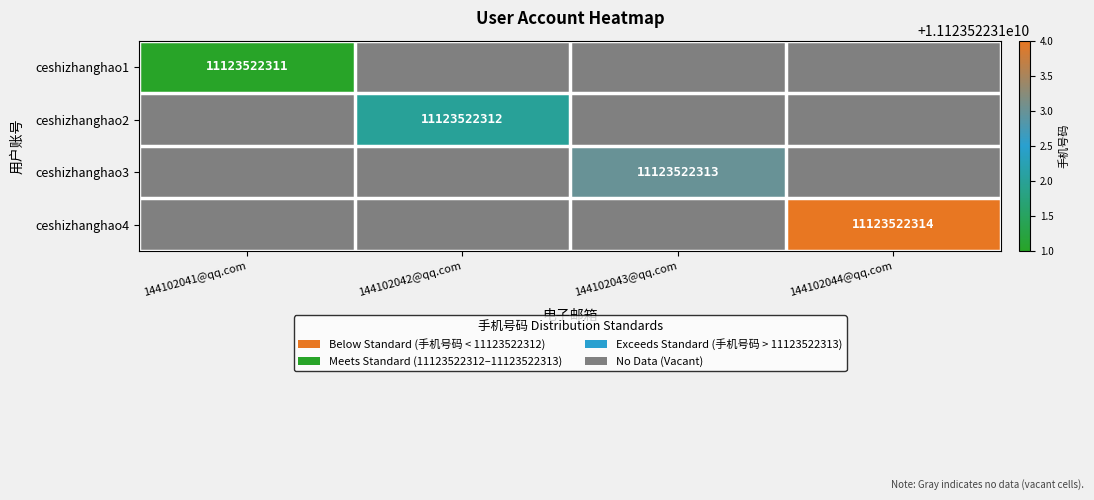

The value of ceshizhanghao1 at 144102041@qq.com is 3943737291. True or false?

False